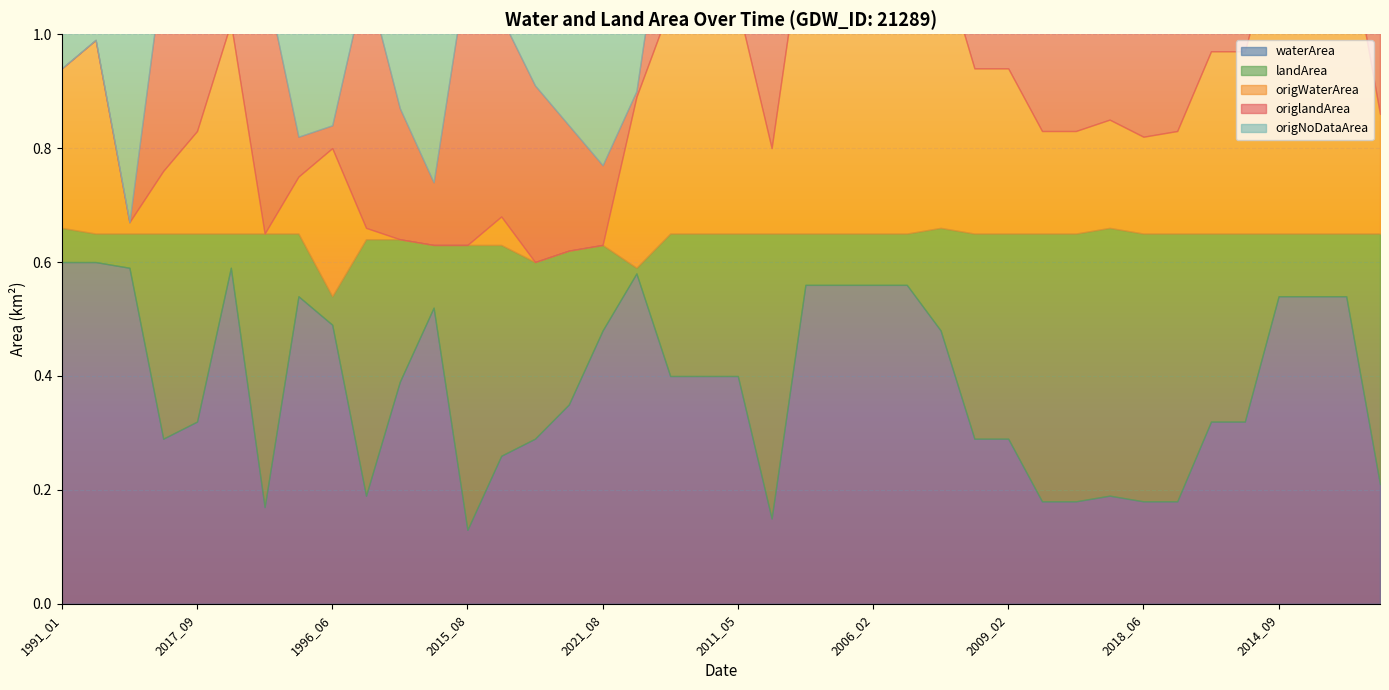

Which label corresponds to the largest value in the chart?

1998_02